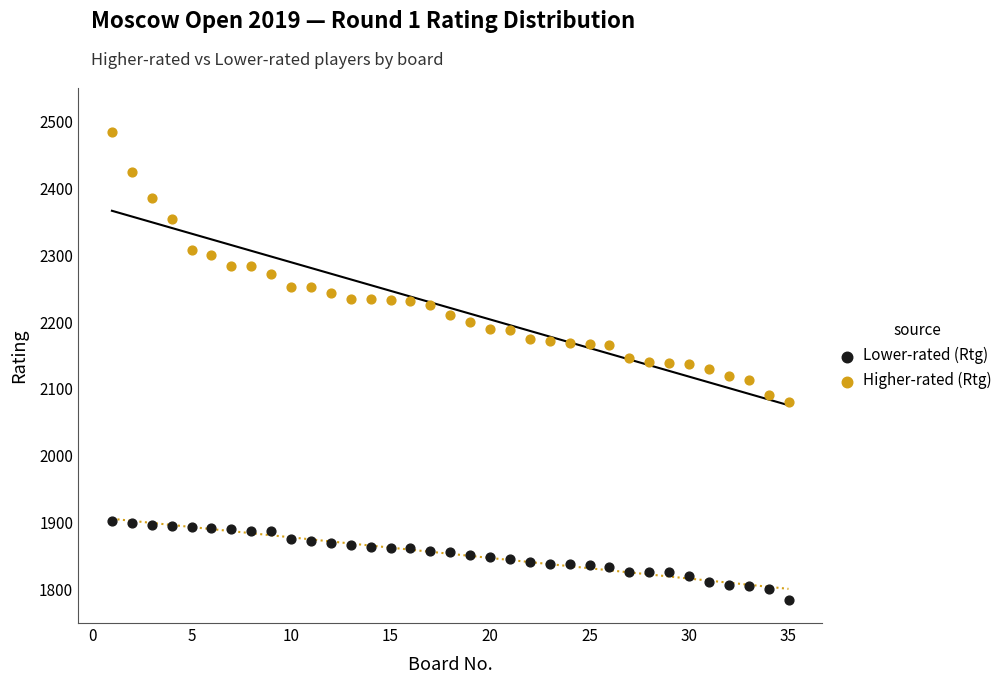

What are all the series names shown in the legend?

Lower-rated (Rtg), Higher-rated (Rtg)